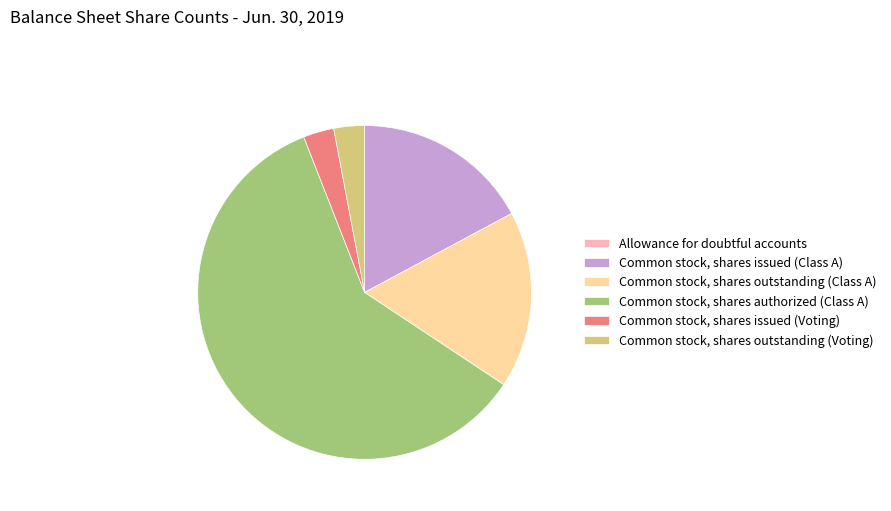

Do Common stock, shares outstanding (Class A) and Common stock, shares outstanding (Voting) together represent more than half of the pie?

No